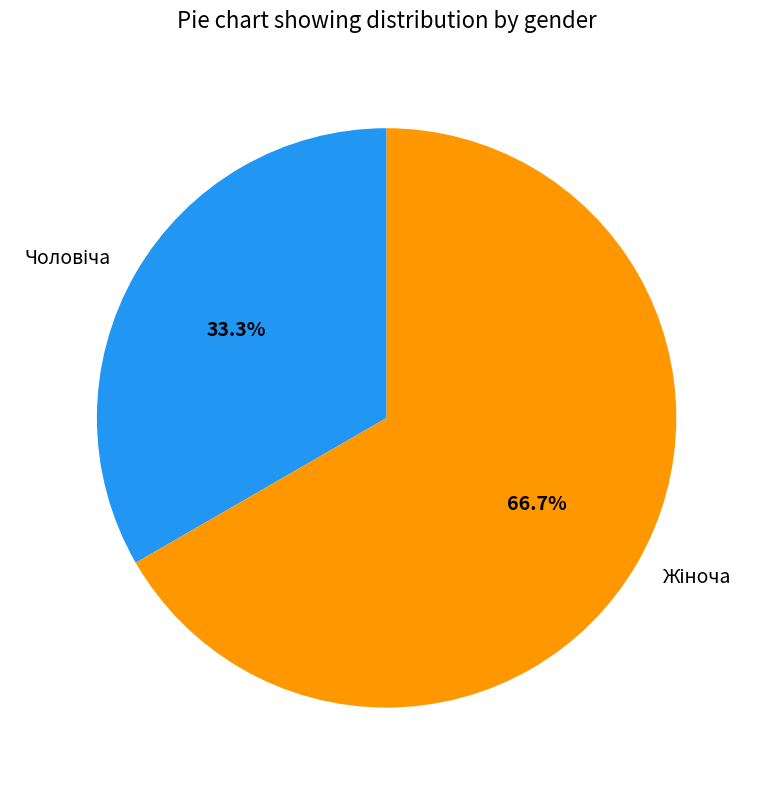

Is there a majority slice in this chart?

Yes